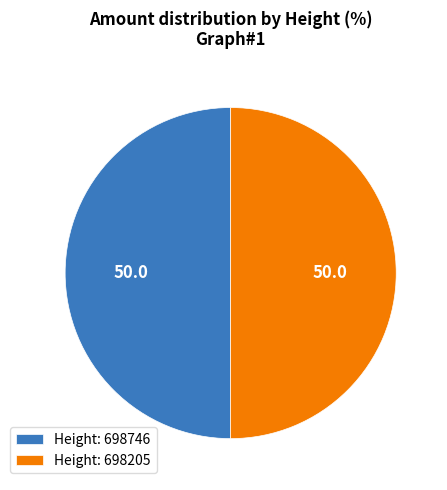

Is it true that Height: 698205 is 60% of the pie?

False